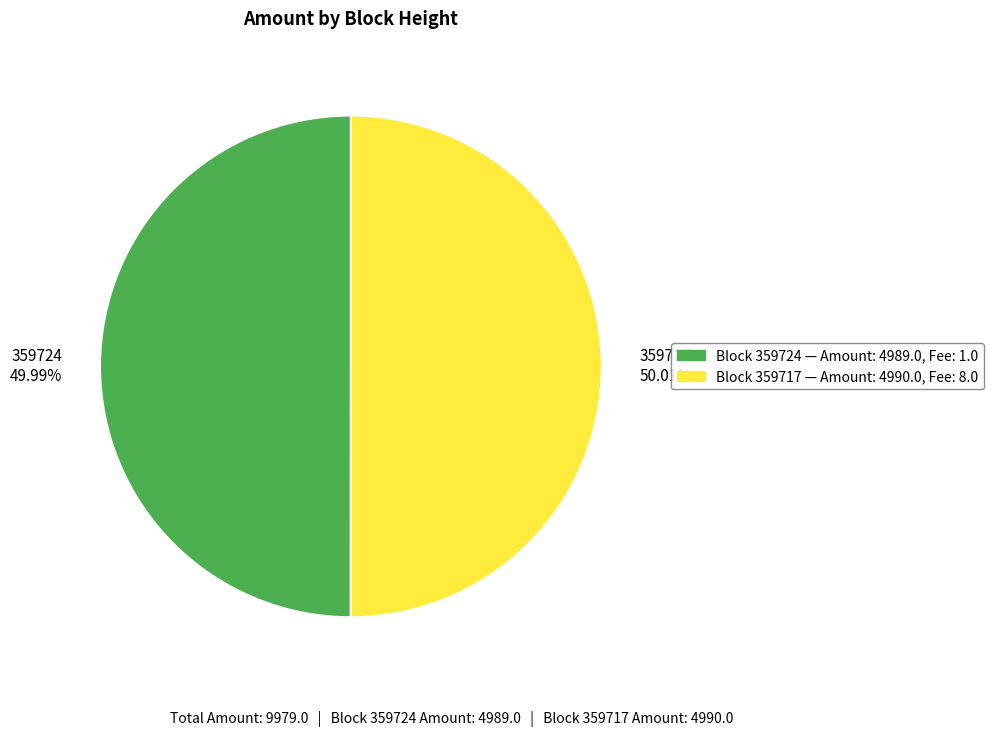

Approximately how many times larger is the value at 359717 50.01% compared to 359724 49.99%?

1.0